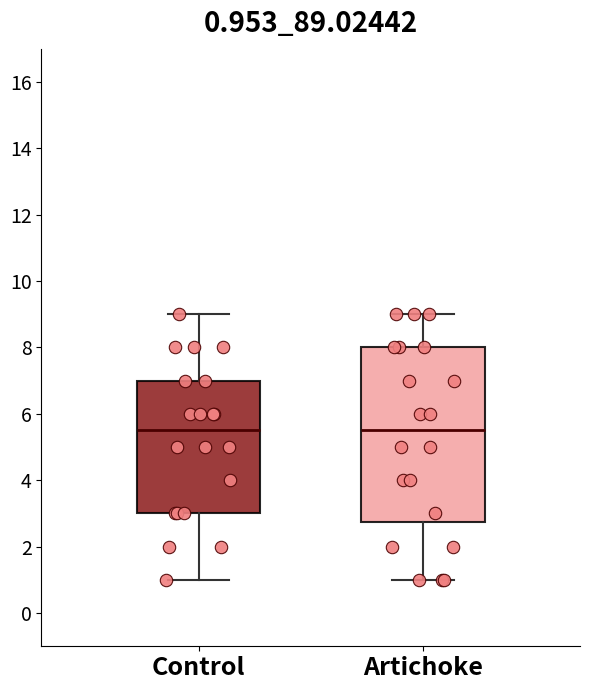

Comparing the boxes themselves (not the whiskers), which one is the tallest?

Artichoke